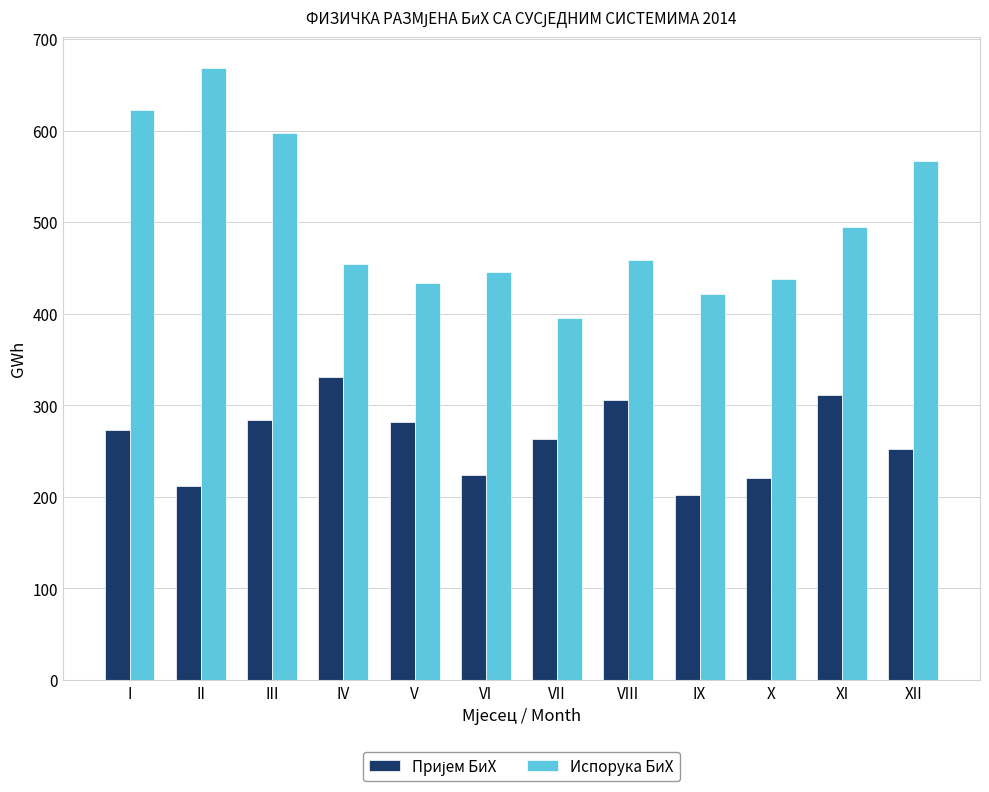

At which category does the chart reach its minimum across all series?

IX